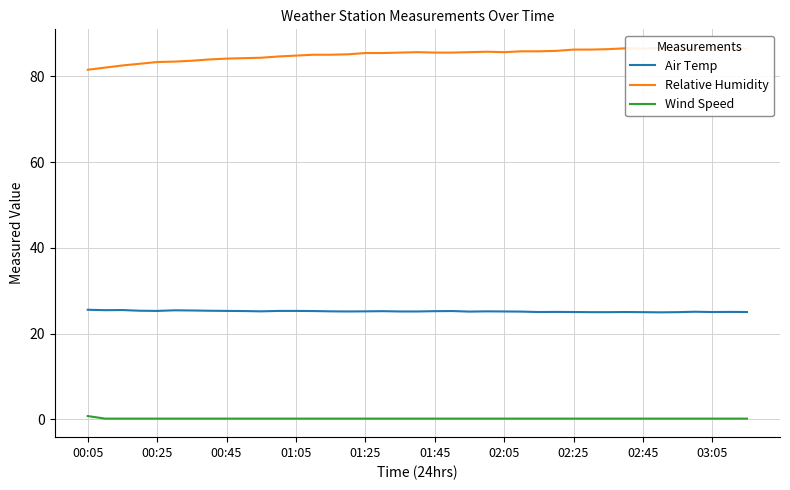

How many lines are shown in the chart?

3